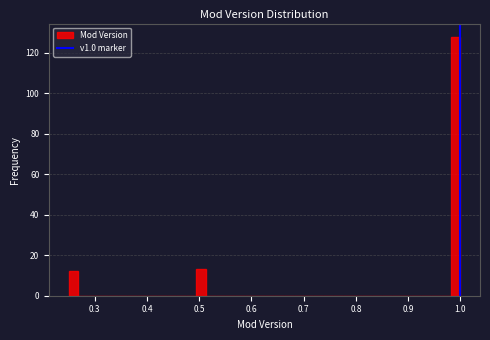

Around what value on the x-axis is the tallest bar? Give the approximate position of its centre, as read against the axis.

0.99